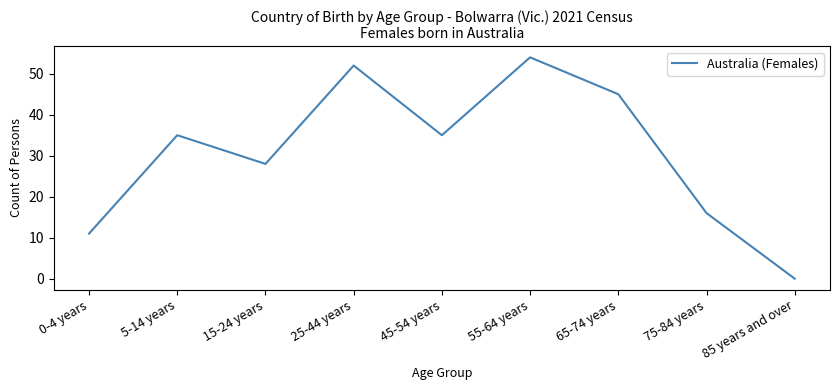

Where is the data nearest to the value 27?

15-24 years